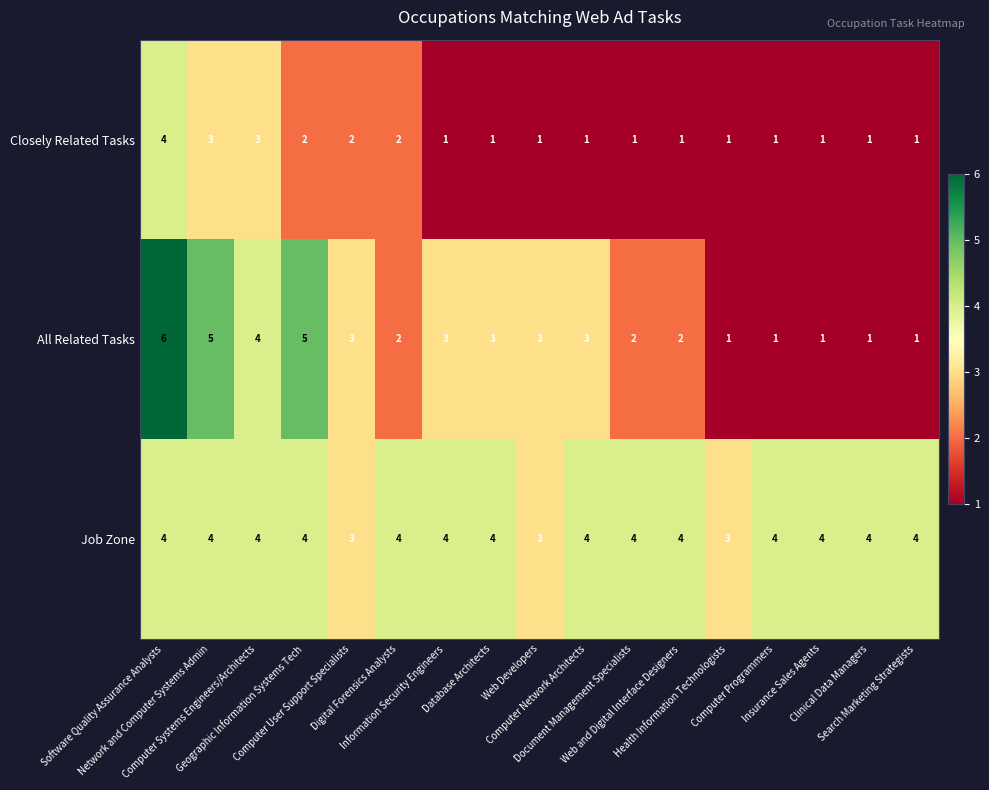

Which series has the widest spread of values?

All Related Tasks